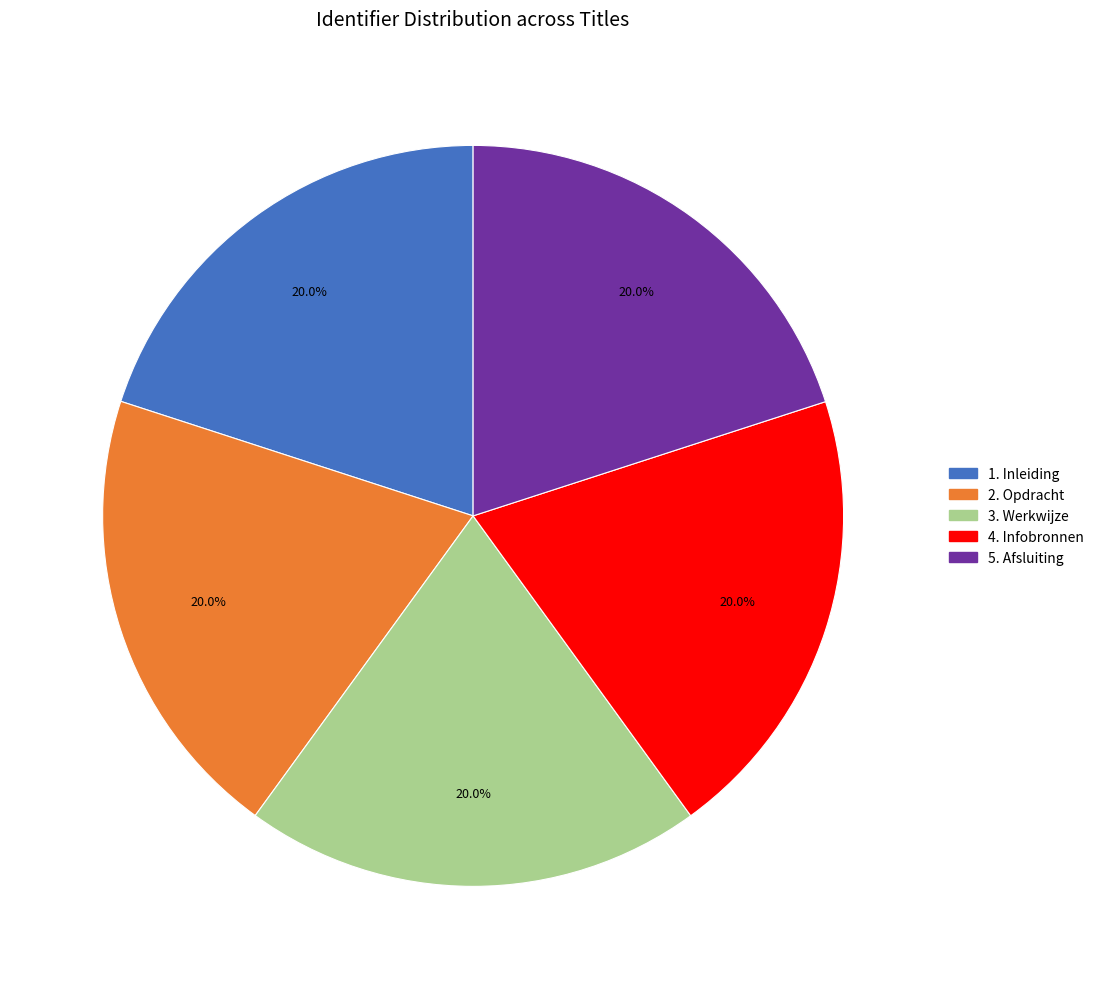

What is the ratio of the value at 5. Afsluiting to the value at 3. Werkwijze?

1.0